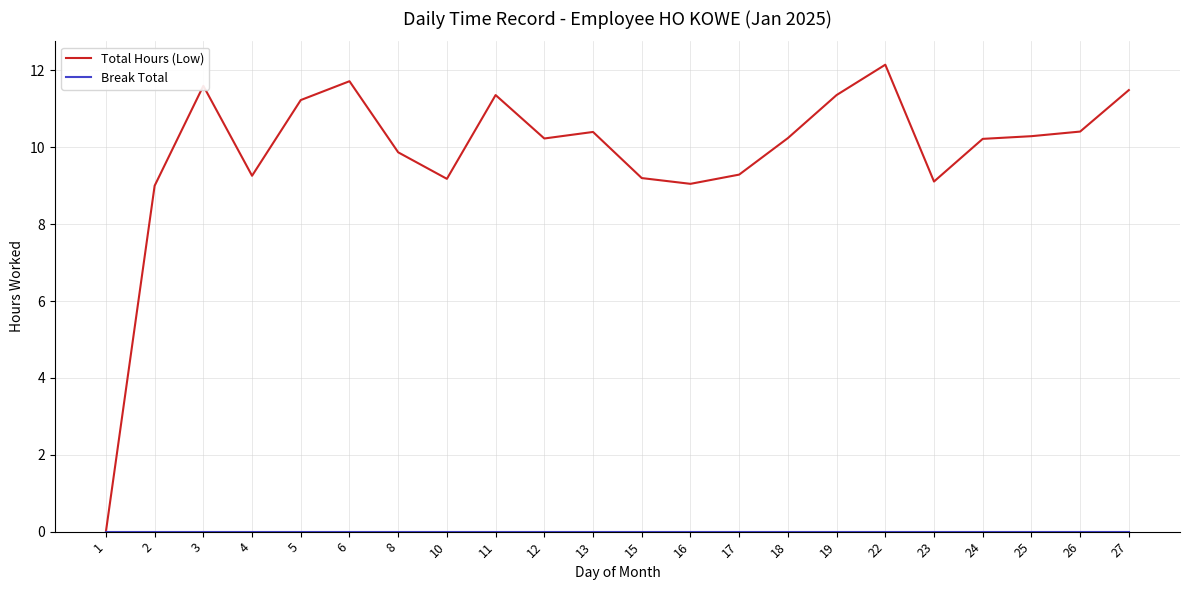

The Total Hours (Low) series shows 10.2 at 24. True or false?

True